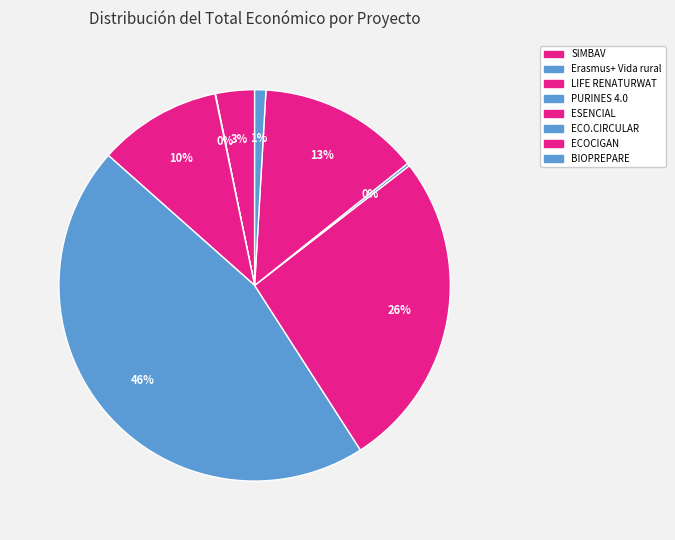

Rank the categories by value from highest to lowest.

PURINES 4.0, ESENCIAL, ECOCIGAN, LIFE RENATURWAT, SIMBAV, BIOPREPARE, ECO.CIRCULAR, Erasmus+ Vida rural